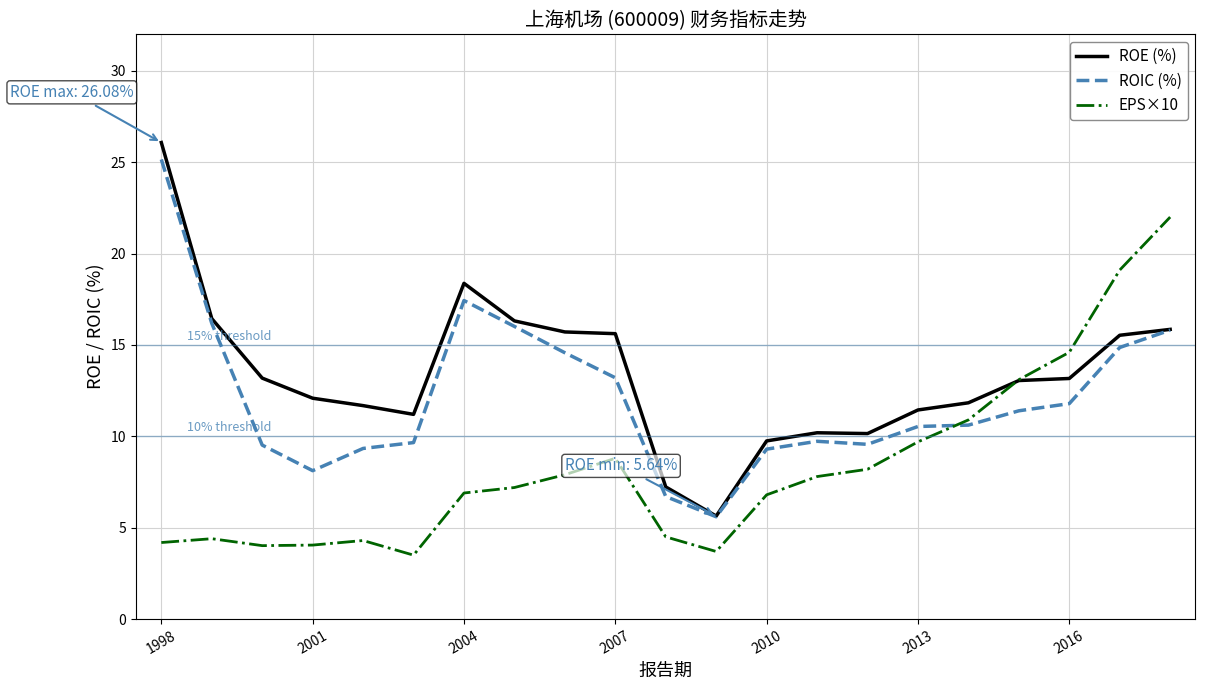

Which series has the largest total across all categories?

ROE (%)